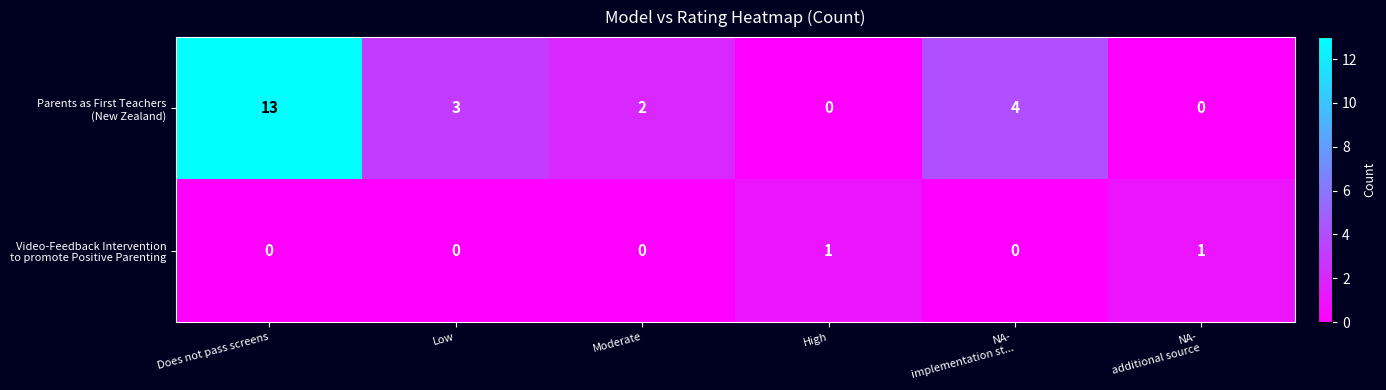

What is the total value across all series at Moderate?

2